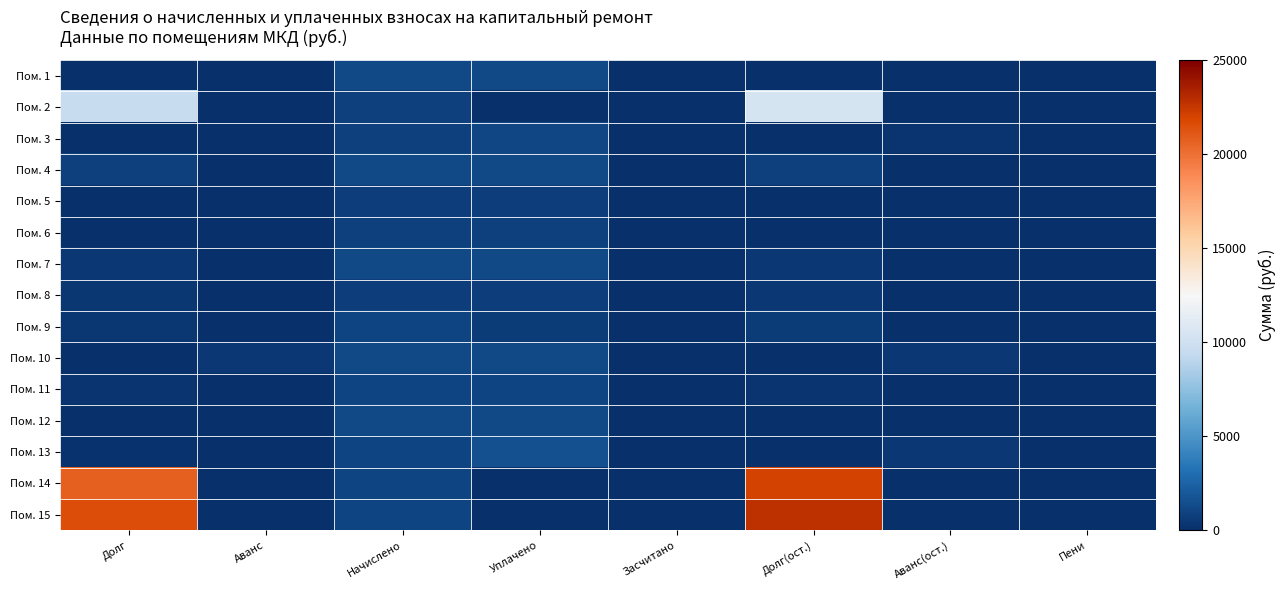

At which category does the chart reach its minimum across all series?

Долг